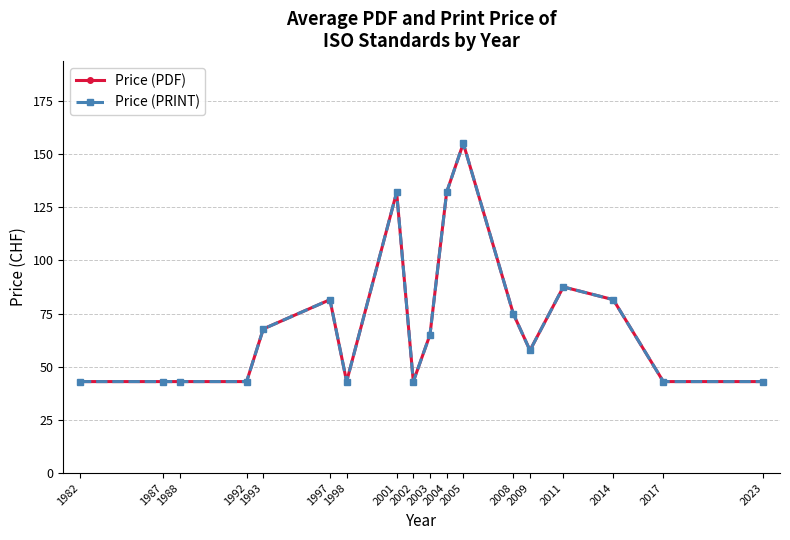

What is the difference between the maximum and minimum values in the Price (PDF) series?

112.0